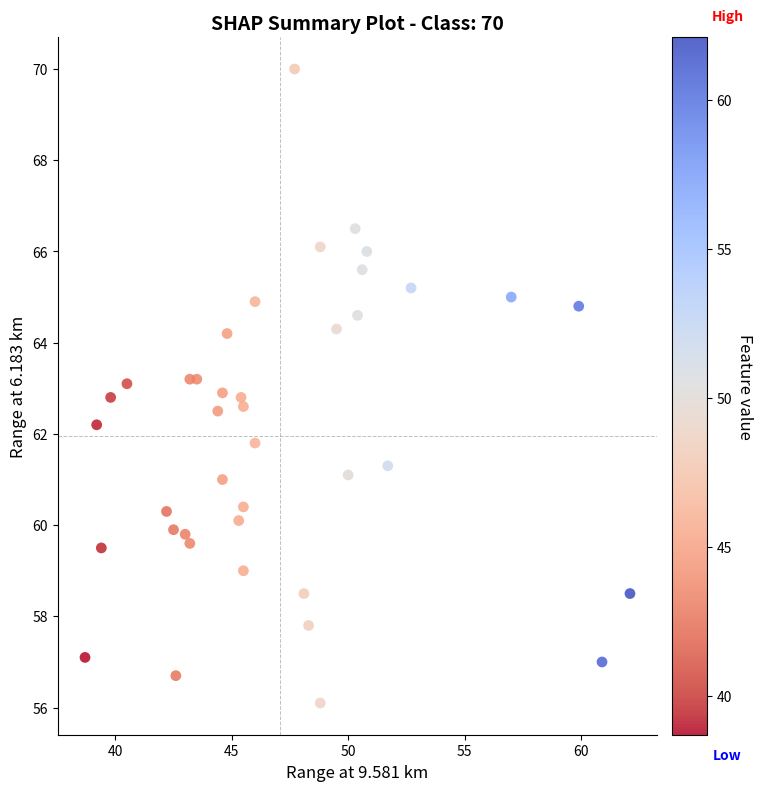

What is the range of Y values (max minus min)?

13.9